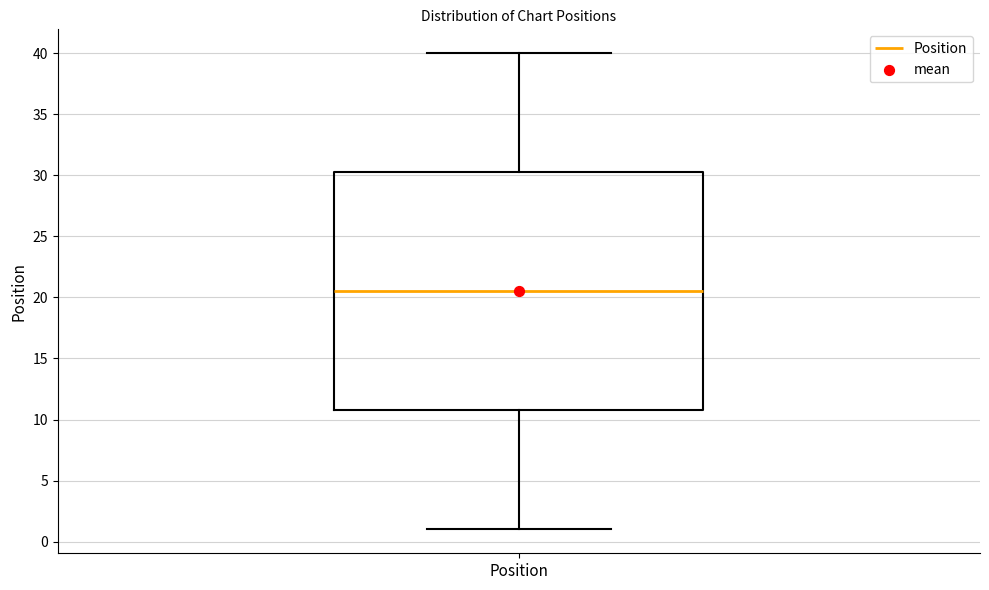

Transcribe this box plot: give where the median line is, the range the box spans, and where the two whiskers end, as read against the y-axis. The values are not printed on the chart, so give them approximately, as read against the axis.

median 20.5, box 11.0 to 30.5, whiskers 1.0 to 40.0